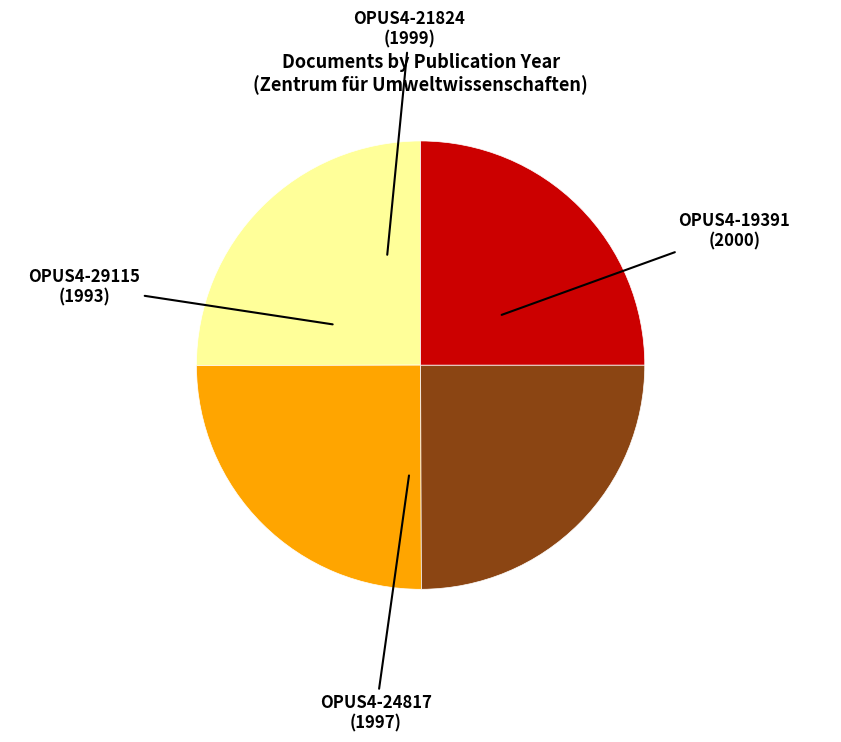

Count the number of slices in the pie.

4